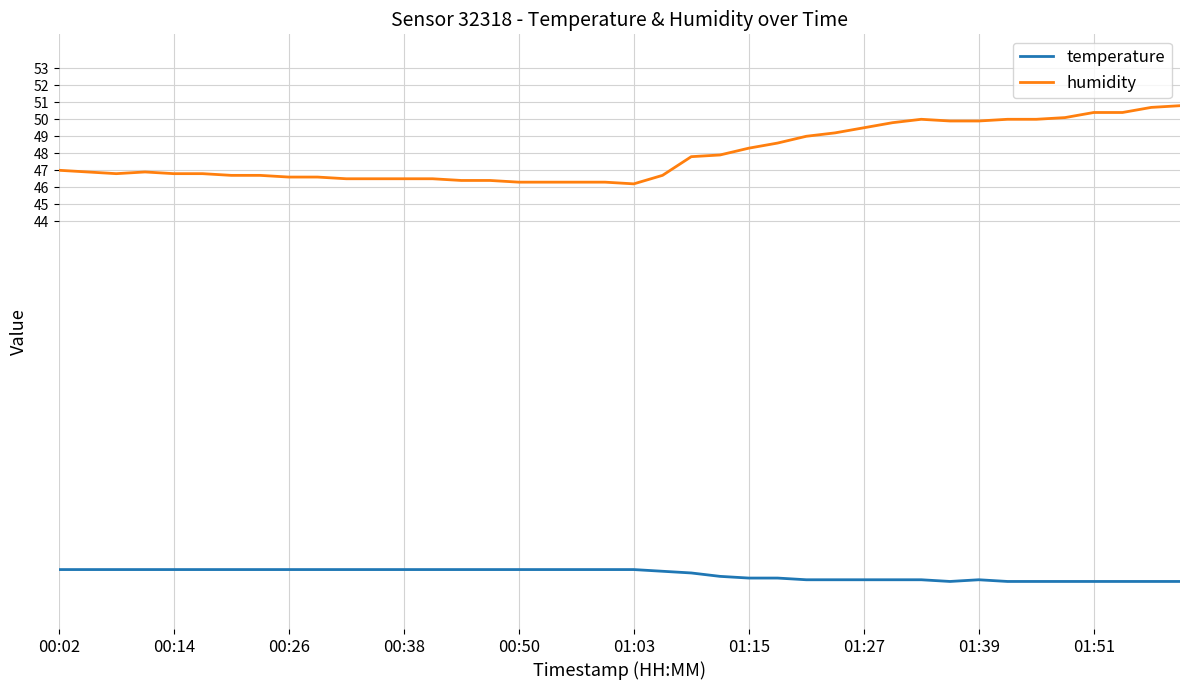

True or false: humidity and temperature intersect in this chart.

False